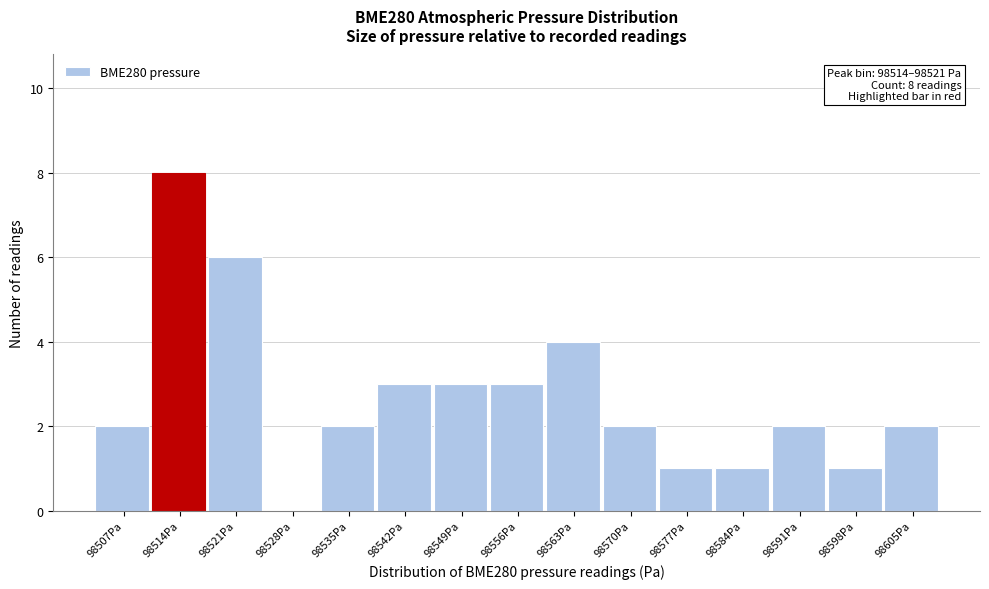

Reading left to right, list all the values displayed in this chart.

98507Pa=2	98514Pa=8	98521Pa=6	98528Pa=0	98535Pa=2	98542Pa=3	98549Pa=3	98556Pa=3	98563Pa=4	98570Pa=2	98577Pa=1	98584Pa=1	98591Pa=2	98598Pa=1	98605Pa=2